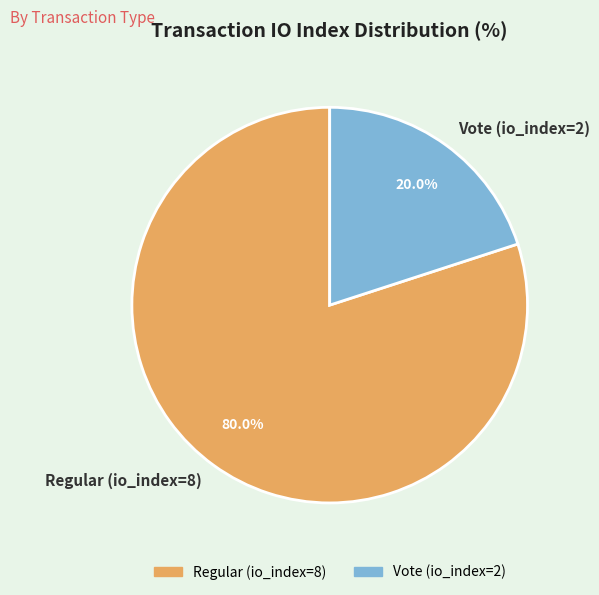

Is Regular (io_index=8) the majority of the pie?

Yes